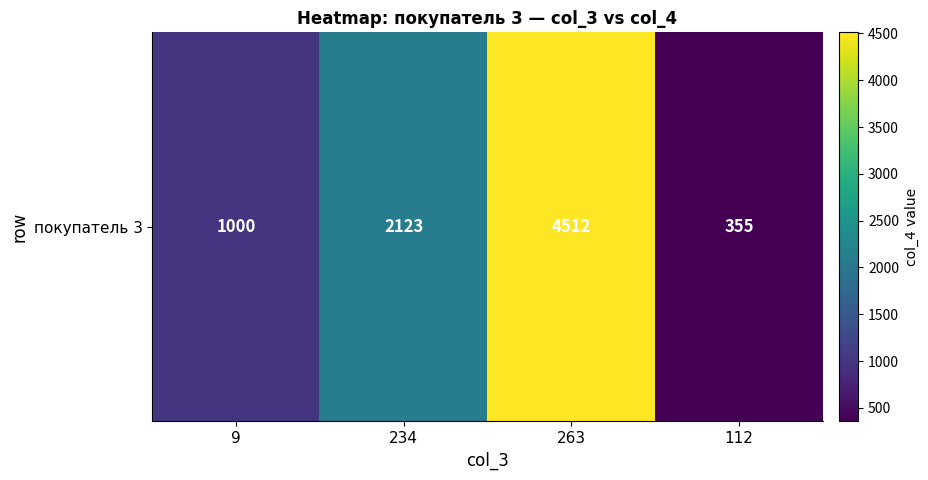

How many data points are less than 2123?

2